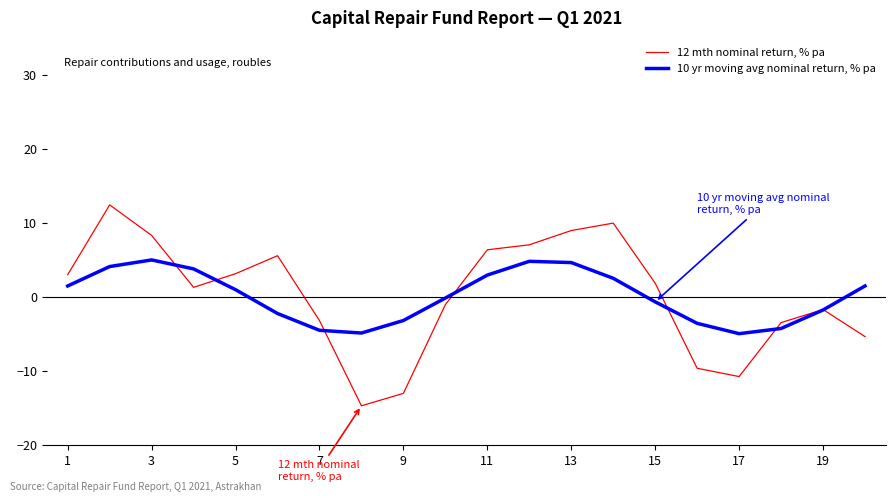

After their last crossing, which series has the higher values: 12 mth nominal return, % pa or 10 yr moving avg nominal return, % pa?

10 yr moving avg nominal return, % pa